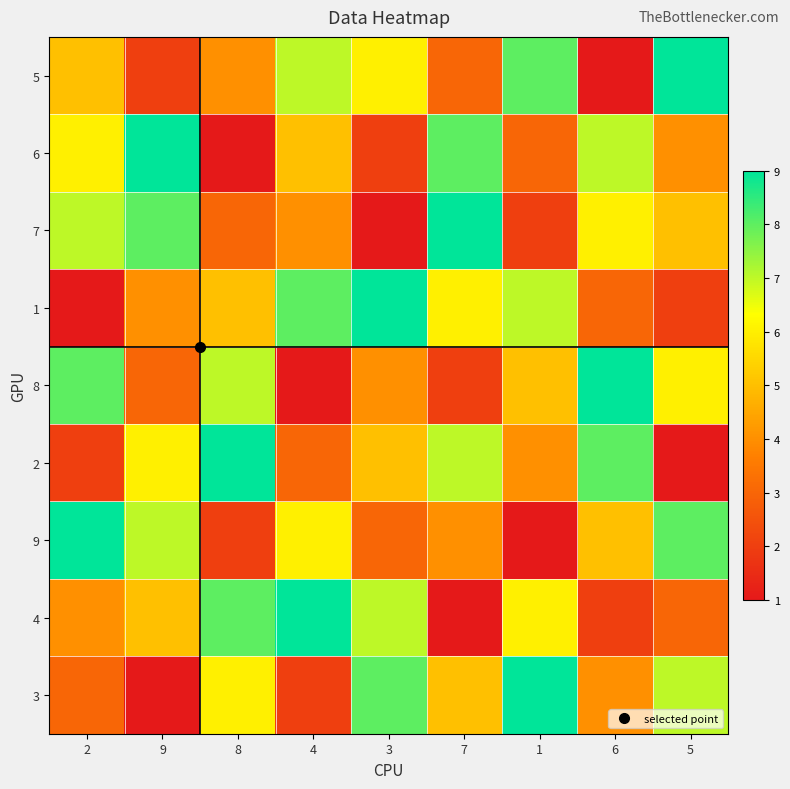

List the series in order of their peak value, highest first.

5, 6, 7, 1, 8, 2, 9, 4, 3